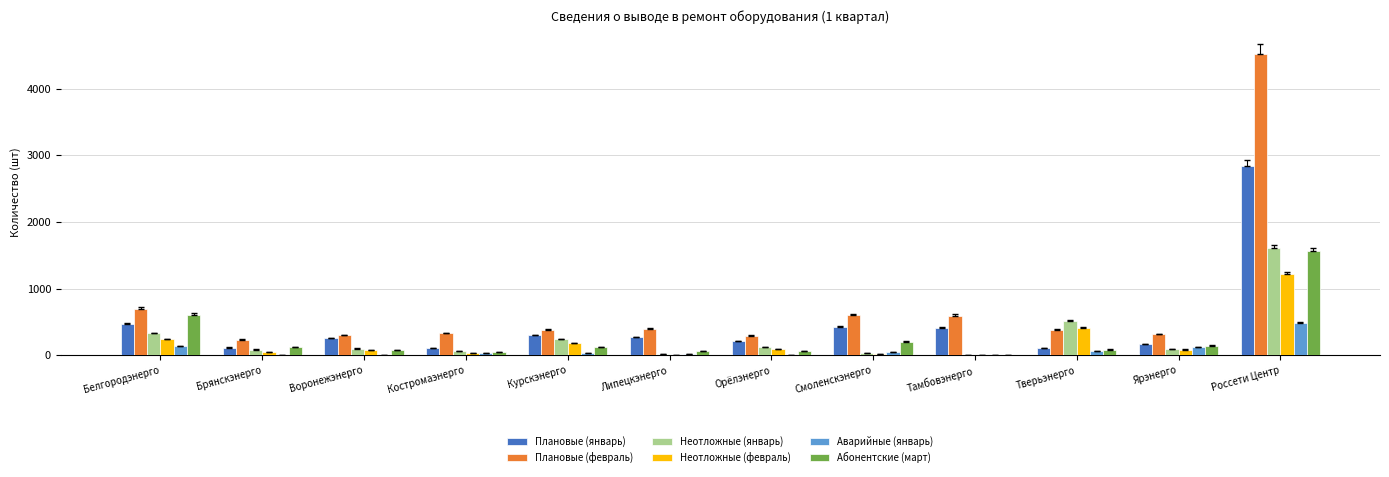

Between Костромаэнерго and Смоленскэнерго, which series saw the biggest shift?

Плановые (январь)